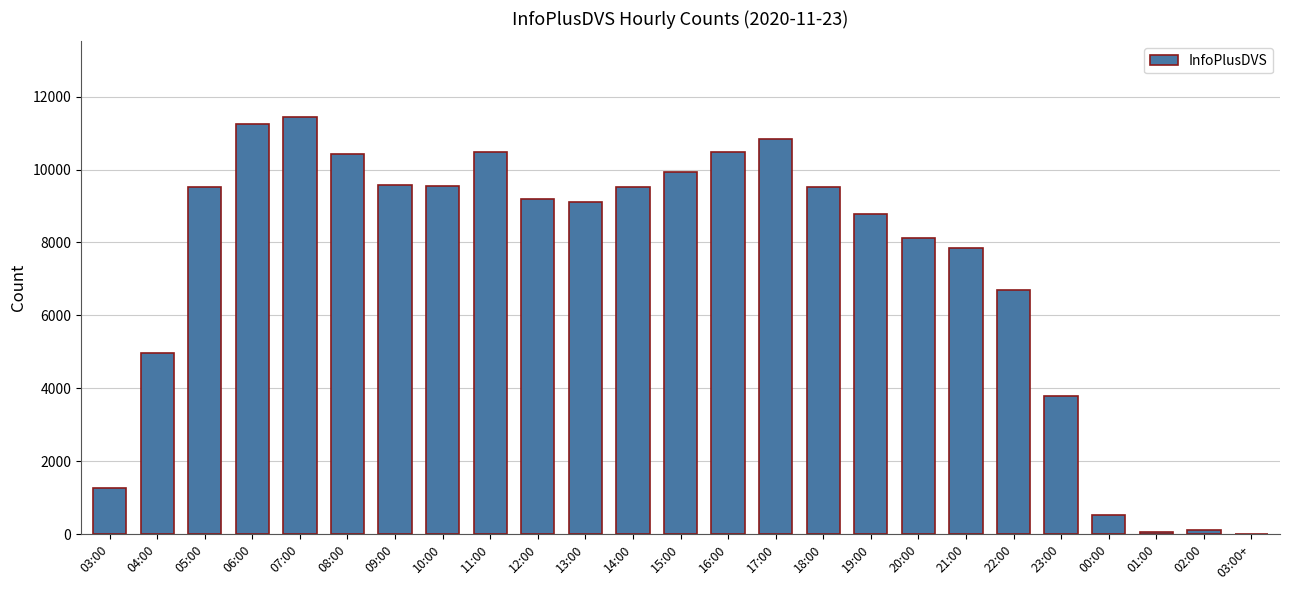

Is it true that the value at 09:00 is 9572?

True